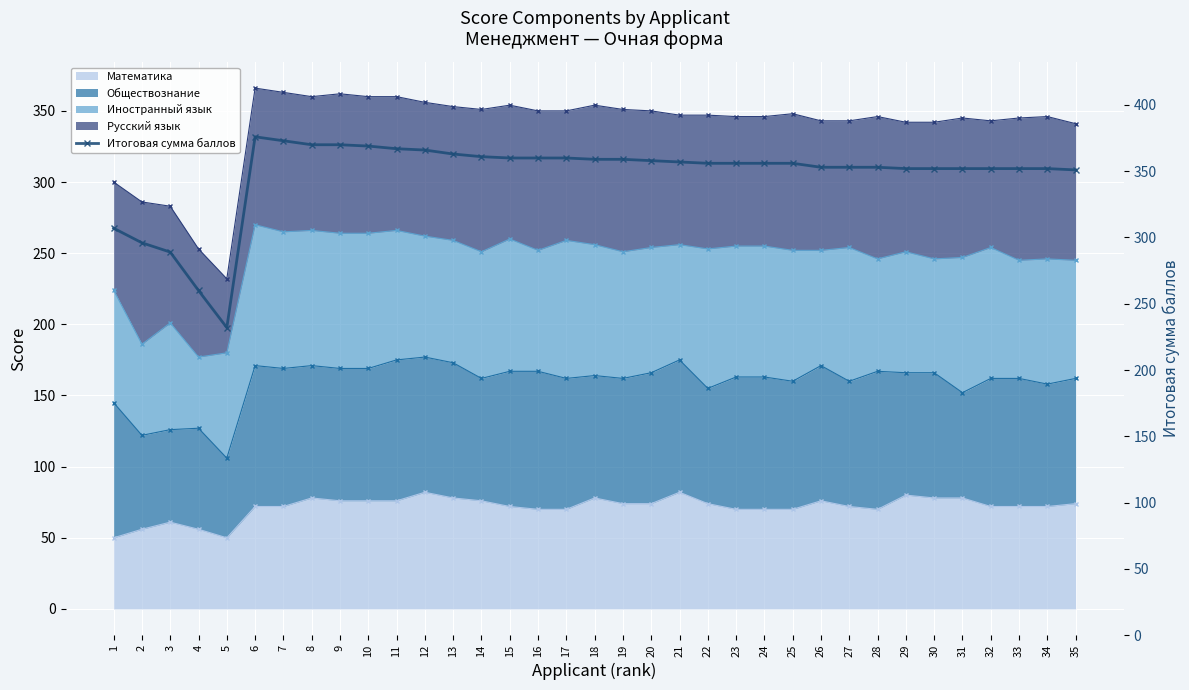

What is the average value?

347